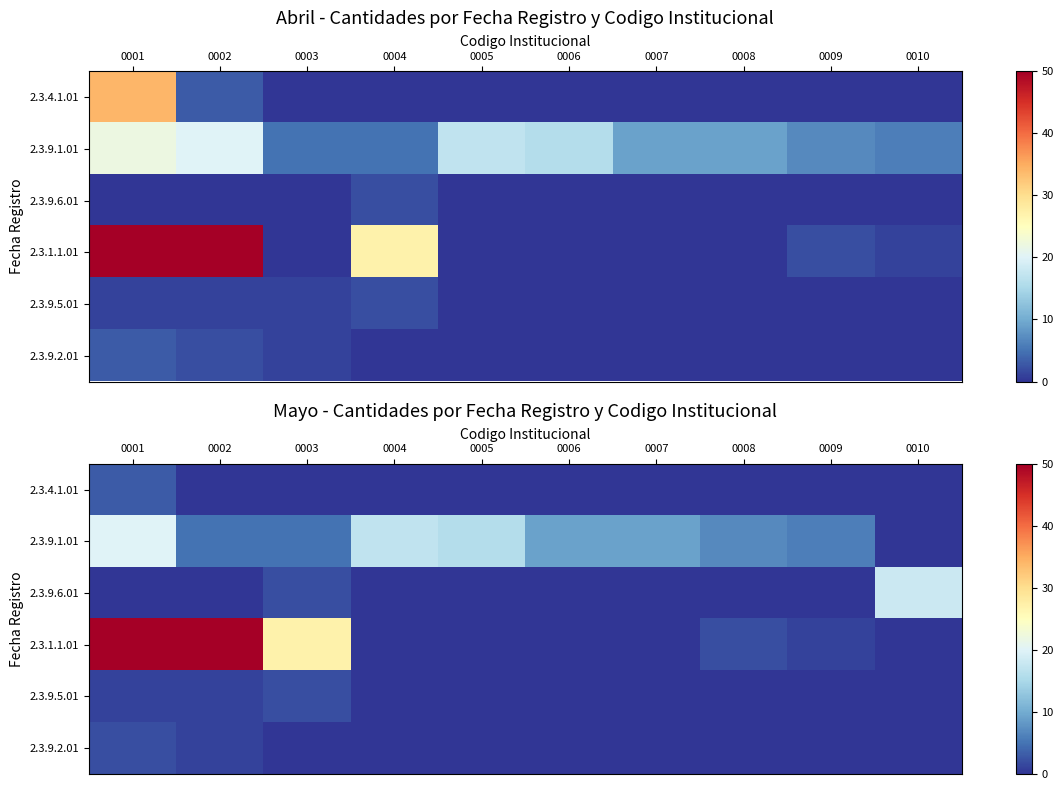

How many values in the 2.3.9.2.01 series exceed 0?

2